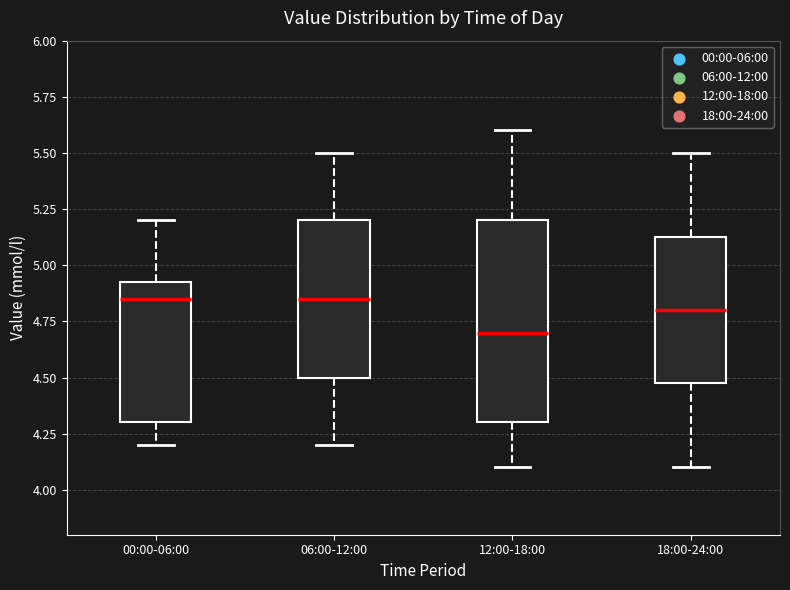

Reading left to right, transcribe this box plot: for each box, give where its median line is, the range the box spans, and where its two whiskers end, as read against the y-axis. The values are not printed on the chart, so give them approximately, as read against the axis.

00:00-06:00: median 4.85, box 4.30 to 4.95, whiskers 4.20 to 5.20
06:00-12:00: median 4.85, box 4.50 to 5.20, whiskers 4.20 to 5.50
12:00-18:00: median 4.70, box 4.30 to 5.20, whiskers 4.10 to 5.60
18:00-24:00: median 4.80, box 4.50 to 5.15, whiskers 4.10 to 5.50